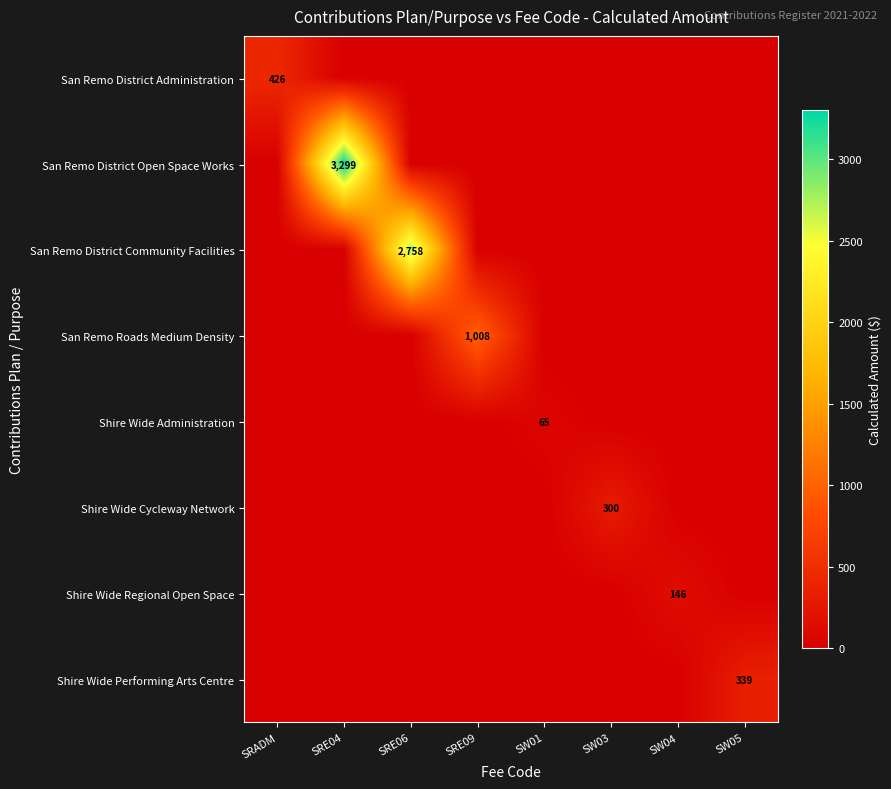

The Shire Wide Performing Arts Centre series shows 339 at SW05. True or false?

True